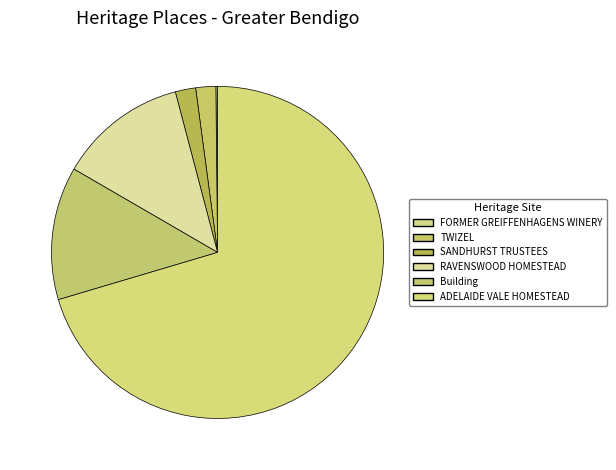

Do TWIZEL and ADELAIDE VALE HOMESTEAD together represent more than half of the pie?

Yes